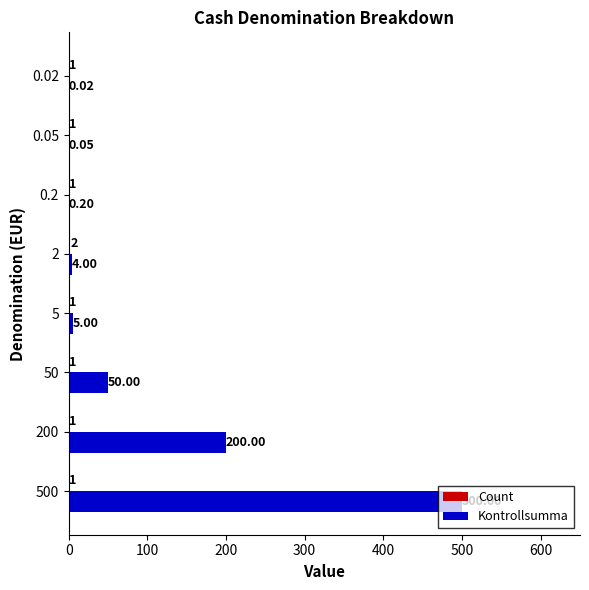

What is the total value across all series at 2?

6.0